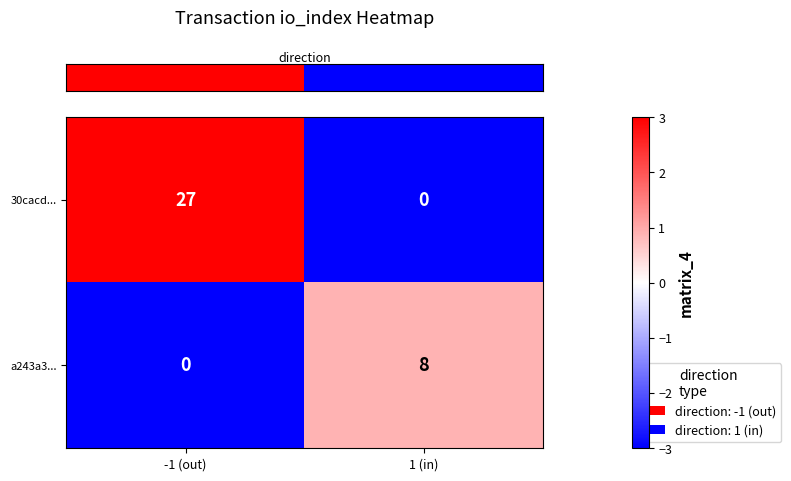

How many positive values does the a243a3... series have?

1